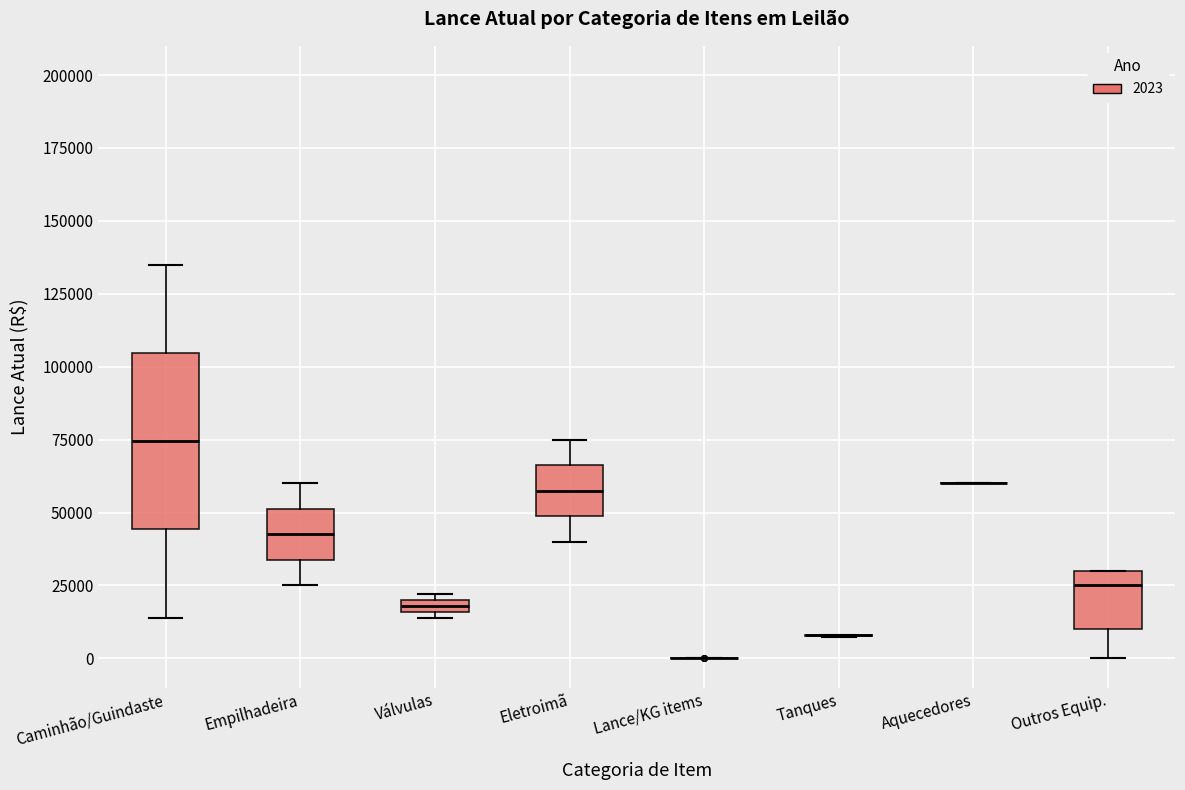

Where does the lower whisker of the box for Empilhadeira end on the y-axis? The values are not printed on the chart, so give them approximately, as read against the axis.

25000